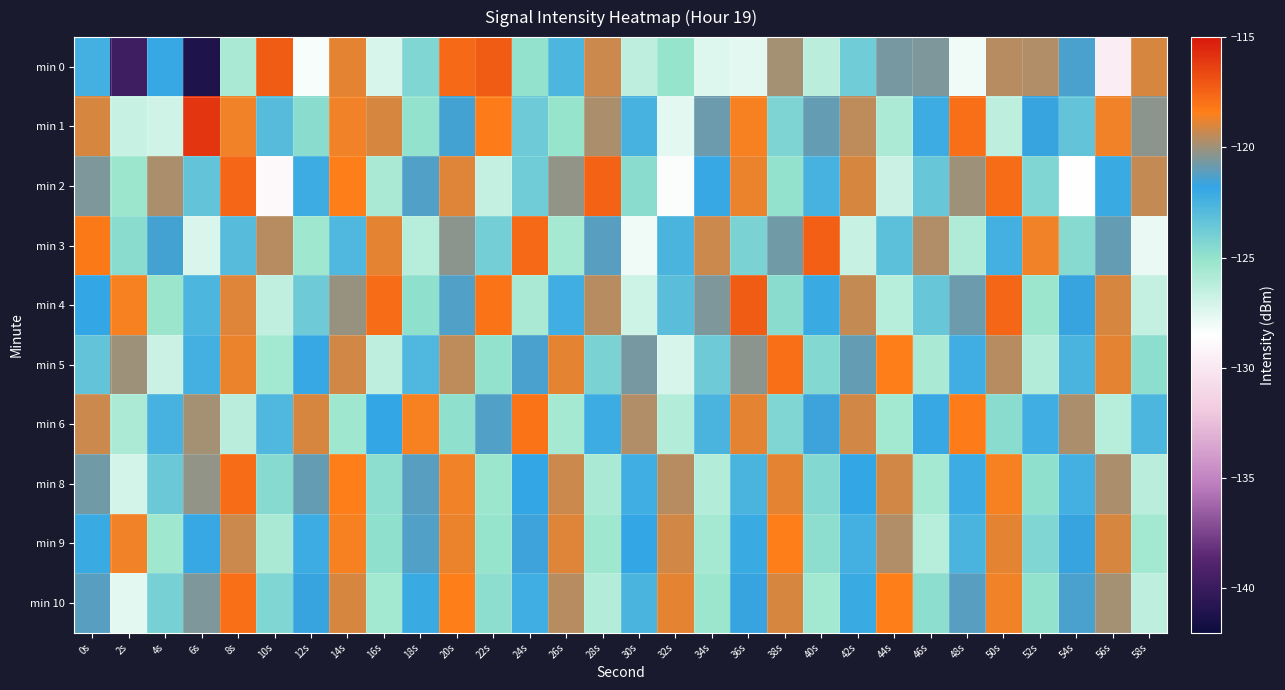

Rank the series by their maximum value, from highest to lowest.

min 1, min 0, min 4, min 3, min 2, min 8, min 5, min 10, min 6, min 9